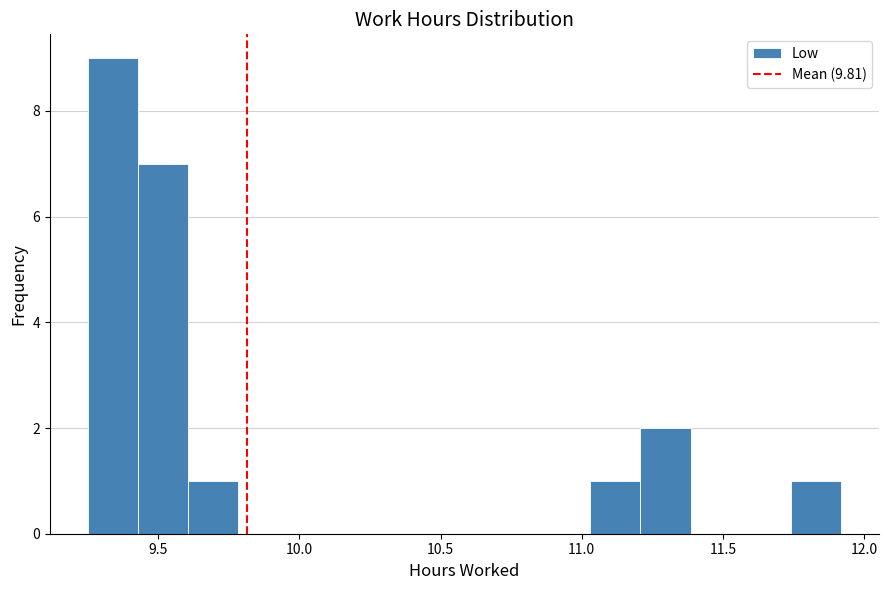

Around what value on the x-axis is the tallest bar? Give the approximate position of its centre, as read against the axis.

9.35